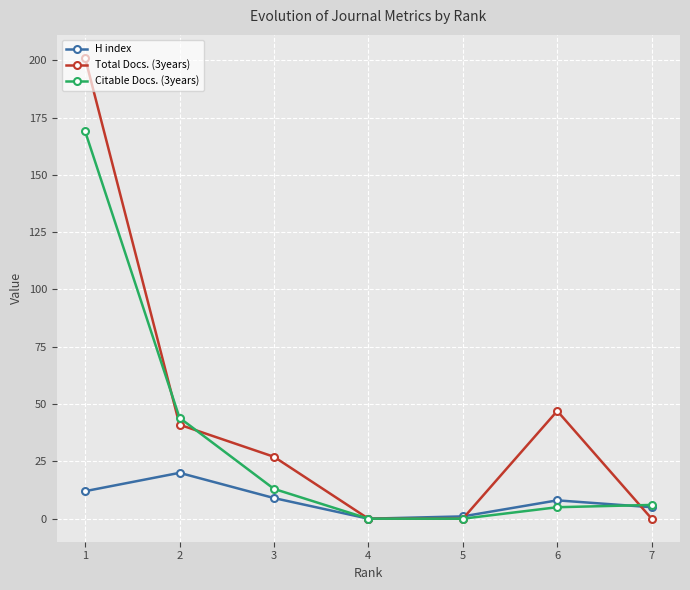

How many interior local peaks does the Total Docs. (3years) series have?

1